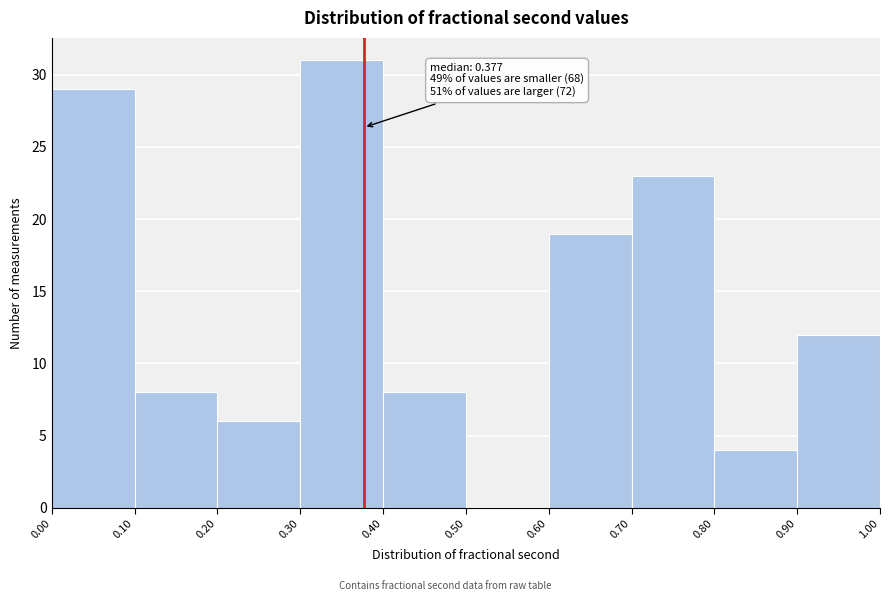

Which range on the x-axis has the tallest bar?

0.30 to 0.40